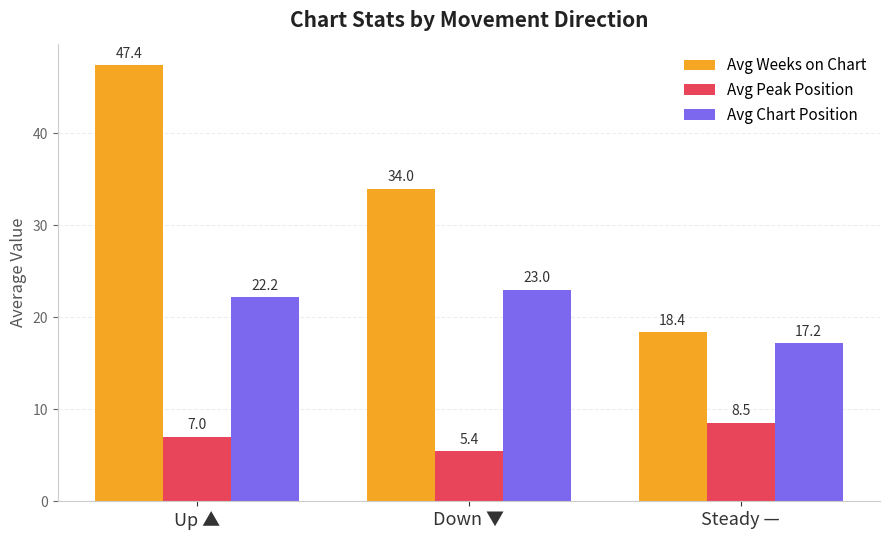

Is it true that Avg Weeks on Chart equals 18.4 at Steady —?

True